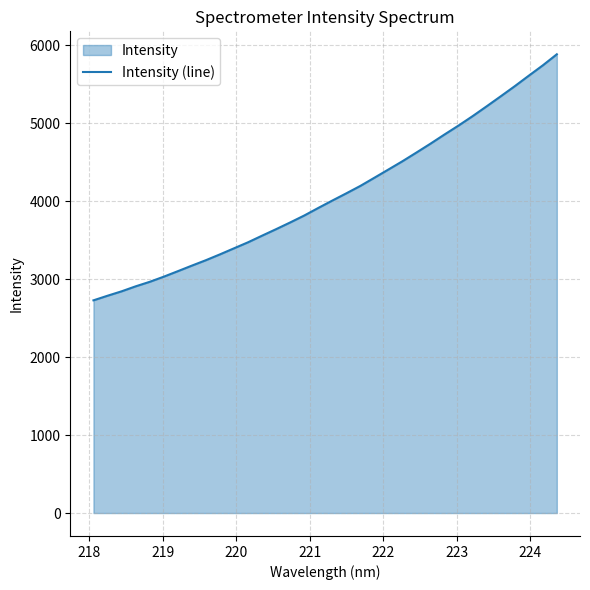

What is the maximum value shown in the chart?

5887.2